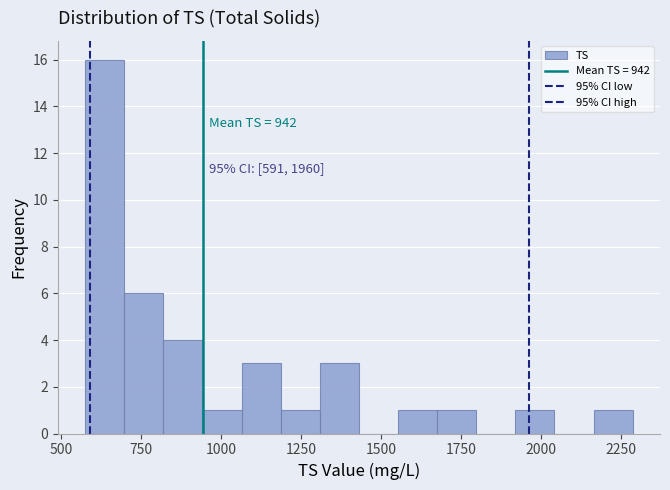

Read against the x-axis, roughly where is the centre of the tallest bar?

650